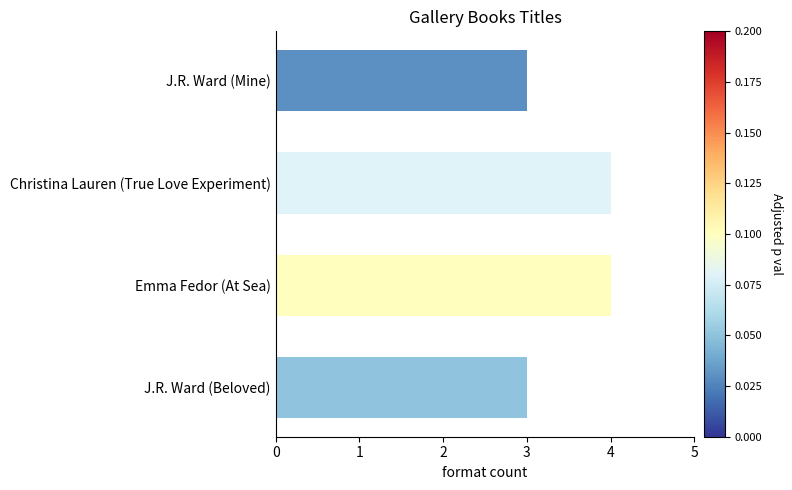

Count the values in the range 3 to 4.

4